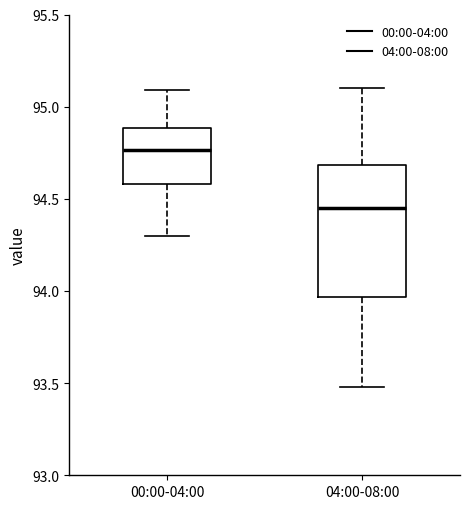

Reading left to right, transcribe this box plot: for each box, give where its median line is, the range the box spans, and where its two whiskers end, as read against the y-axis. The values are not printed on the chart, so give them approximately, as read against the axis.

00:00-04:00: median 94.75, box 94.60 to 94.90, whiskers 94.30 to 95.10
04:00-08:00: median 94.45, box 93.95 to 94.70, whiskers 93.50 to 95.10